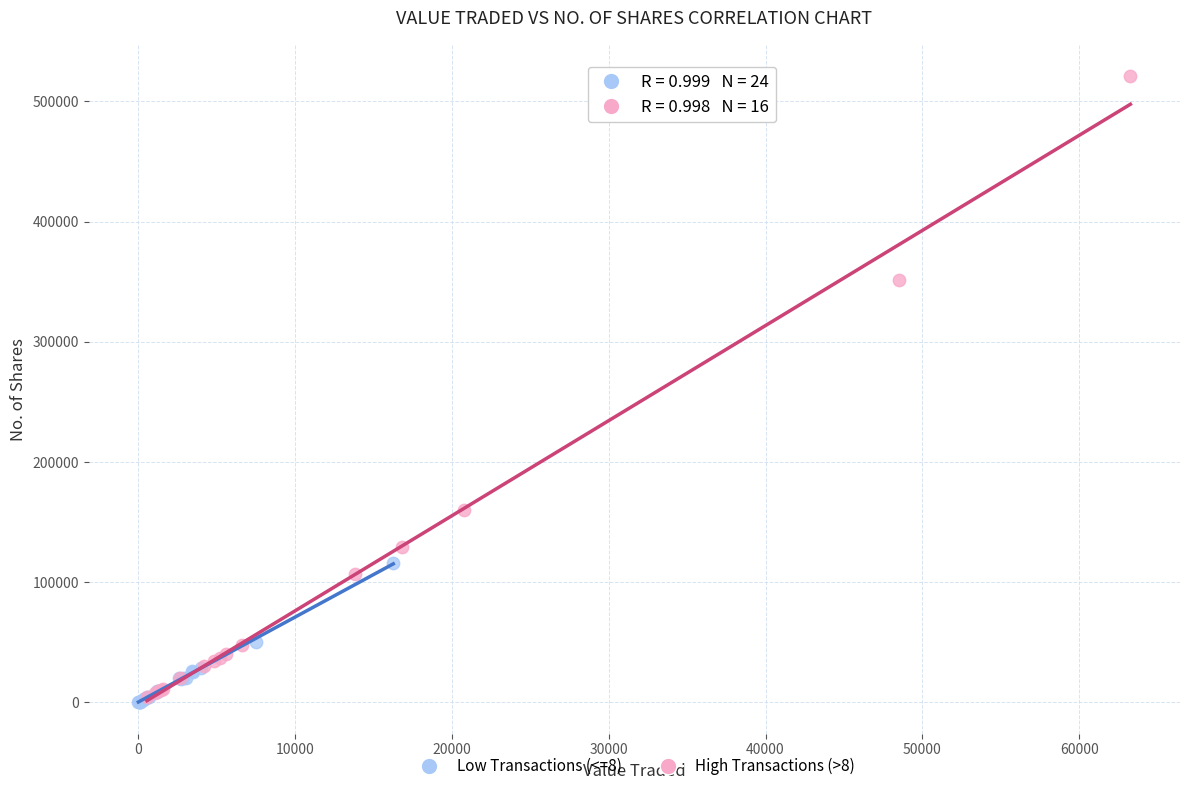

Which series contains the highest Y value?

High Transactions (>8)